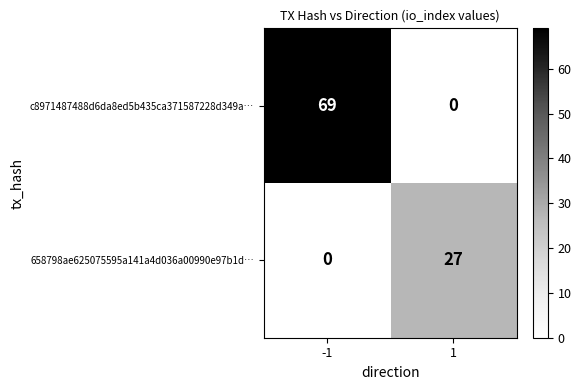

True or false: c8971487488d6da8ed5b435ca371587228d349a… has a value of 69 at -1.

True